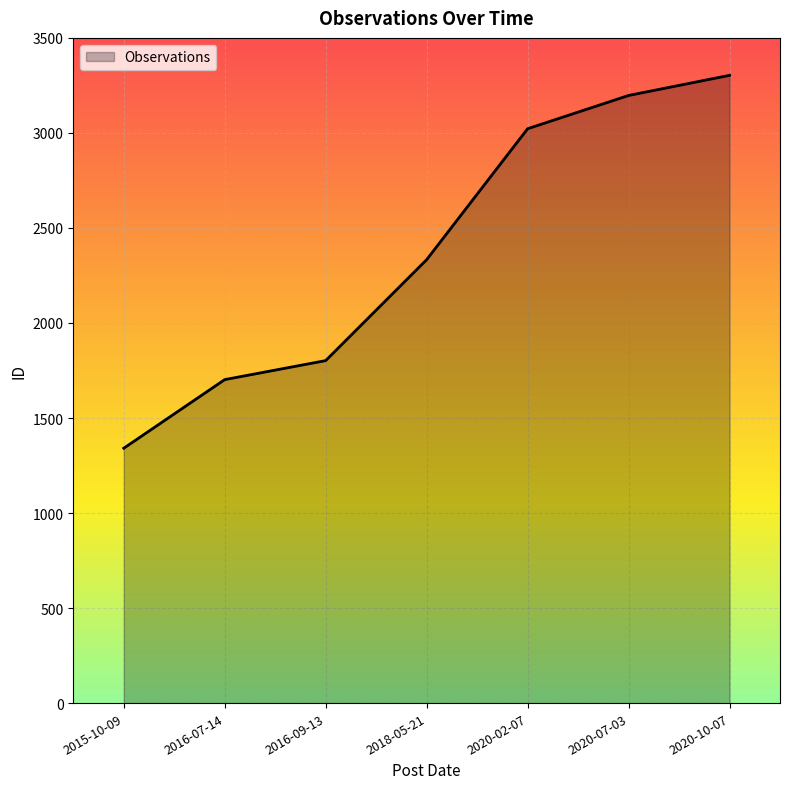

How many series are shown in this chart?

1